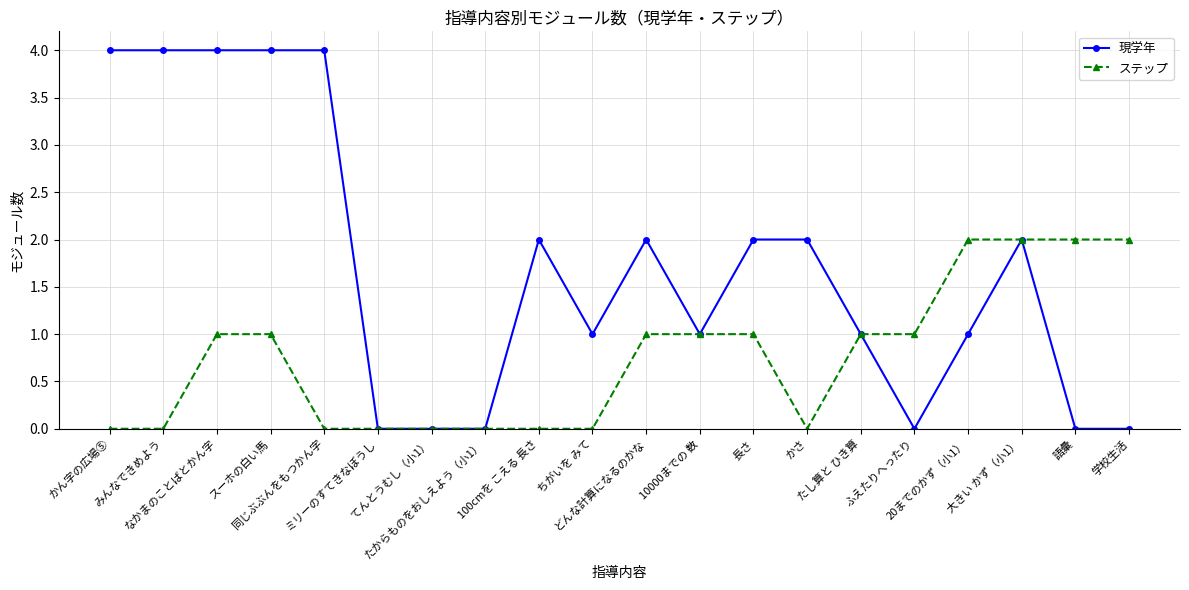

How many data points does each series have?

20